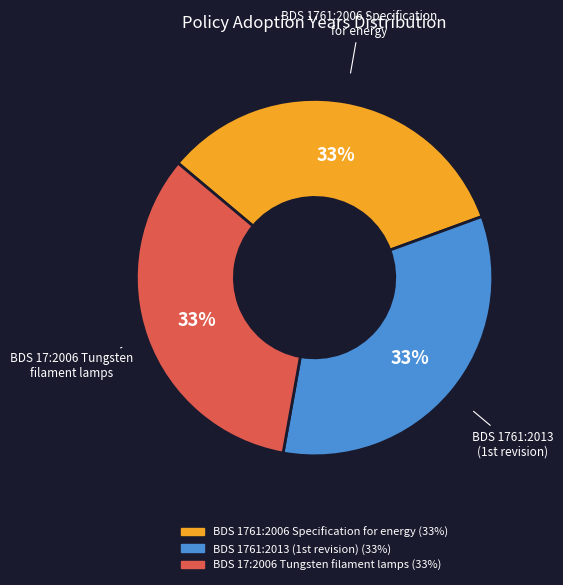

How many slices are in this pie chart?

3